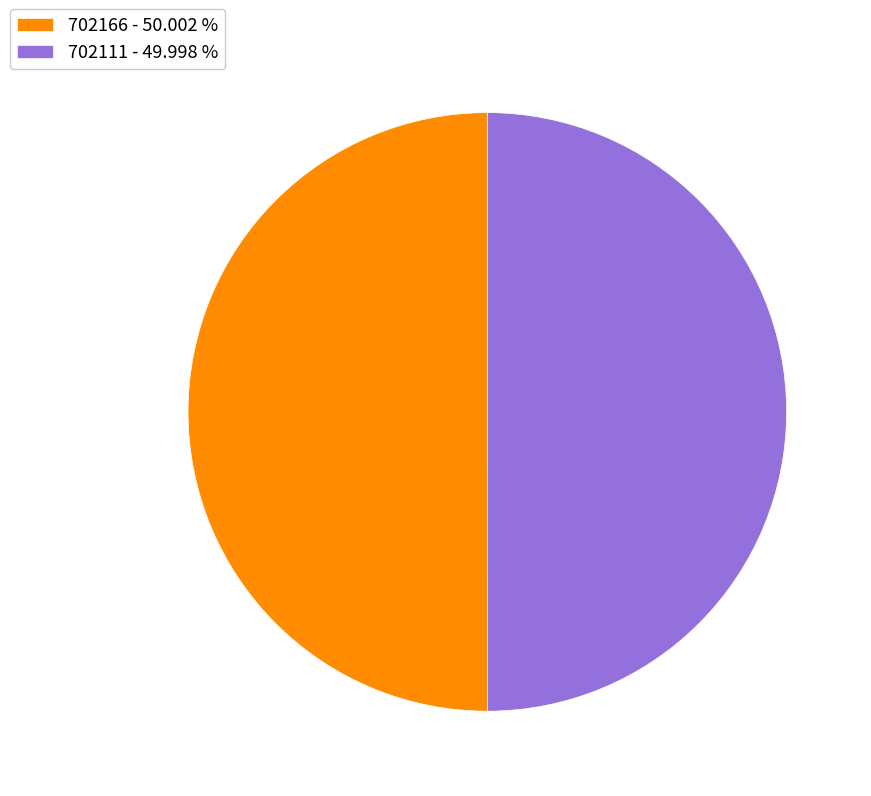

What is the ratio of the value at 702111 - 49.998 % to the value at 702166 - 50.002 %?

1.0